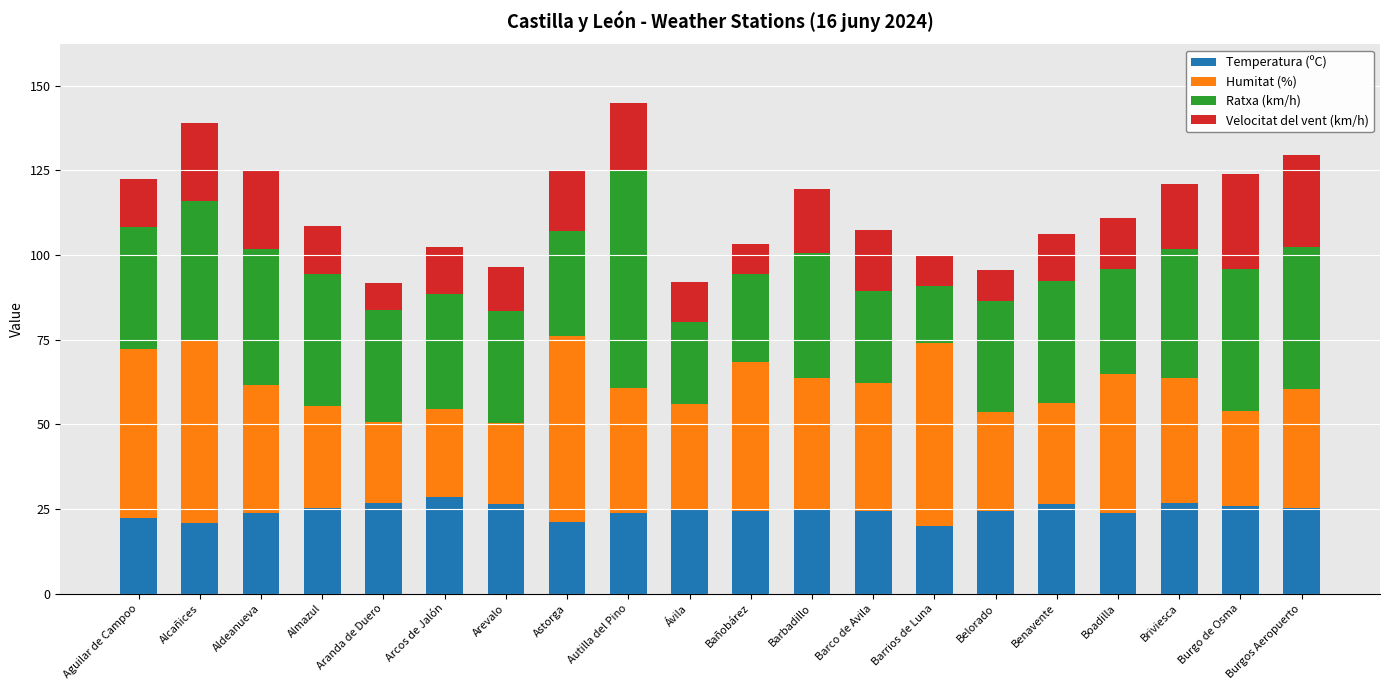

What is the difference between the second highest and second lowest values in the Temperatura (ºC) series?

5.9